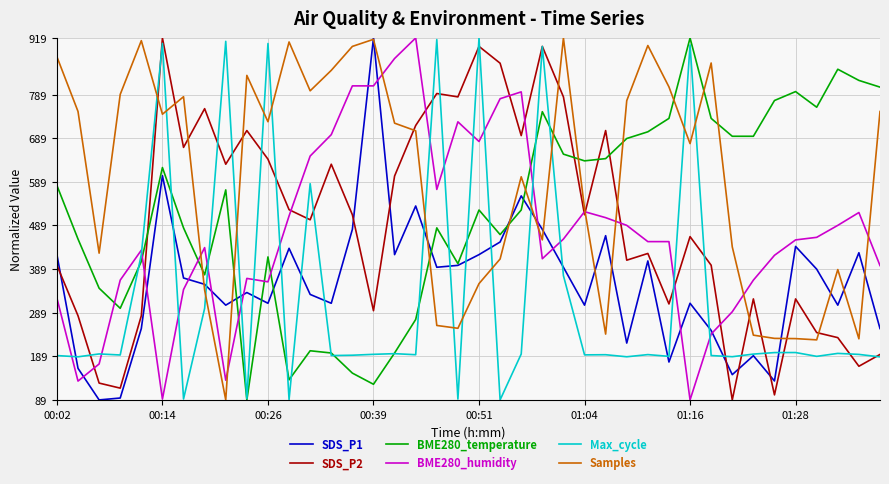

Which series has the largest total across all categories?

Samples